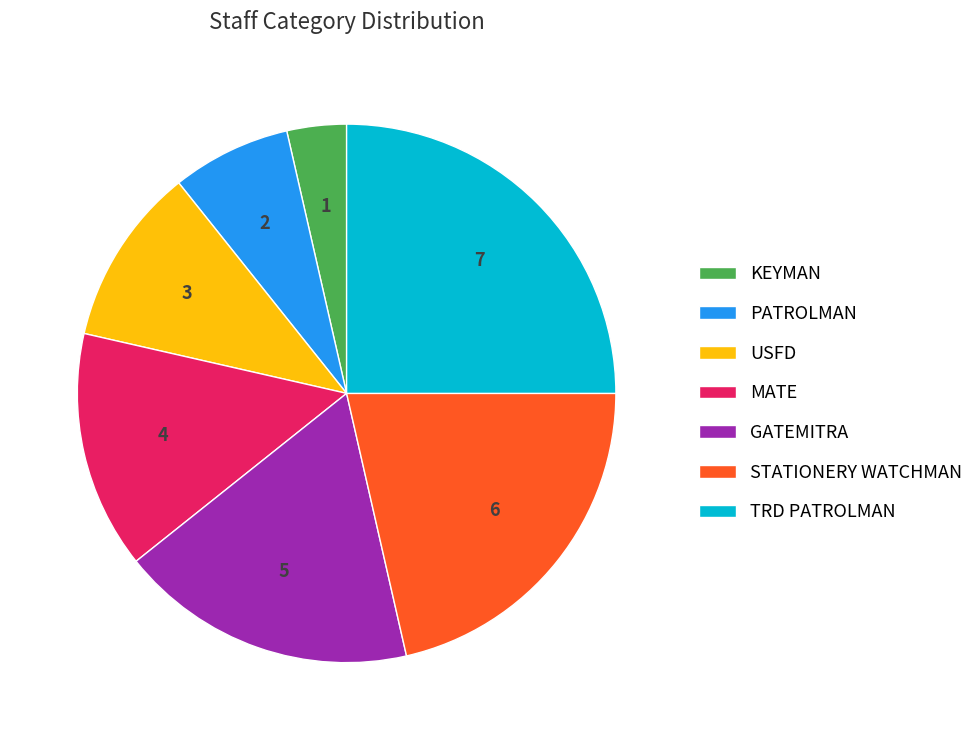

What is the ratio of the value at MATE to the value at GATEMITRA?

0.8